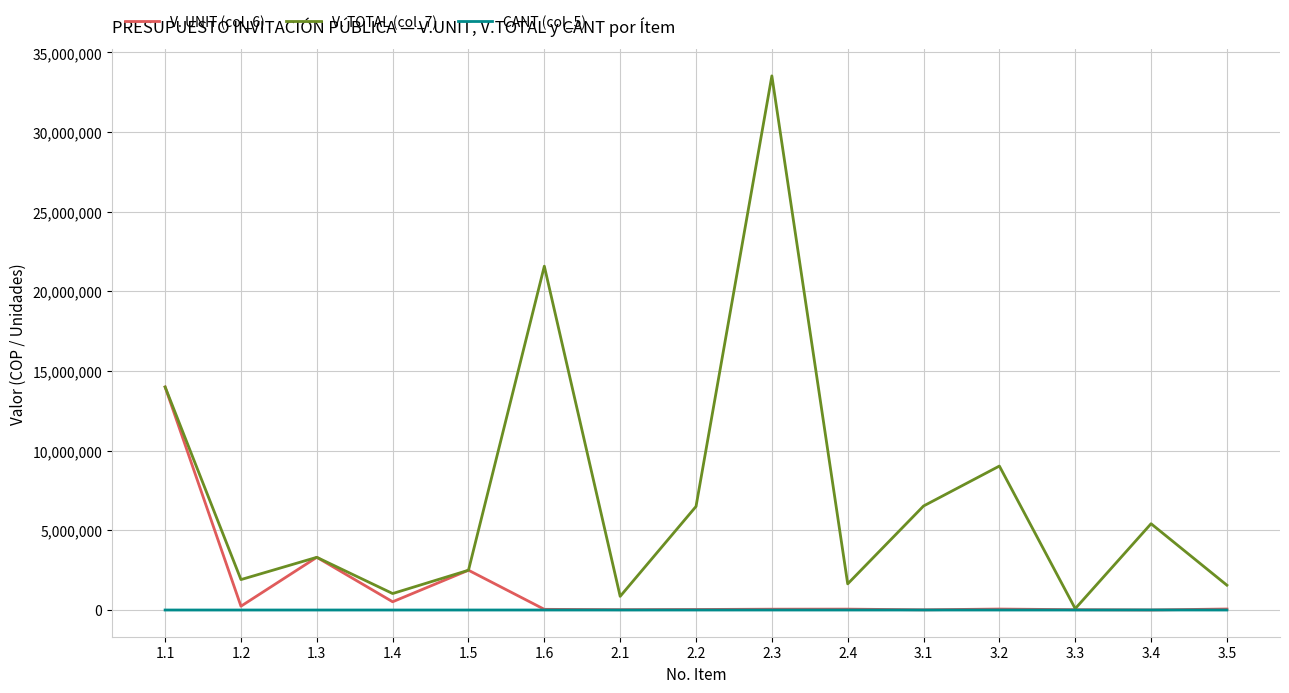

Which series has the widest spread of values?

V. TOTAL (col_7)